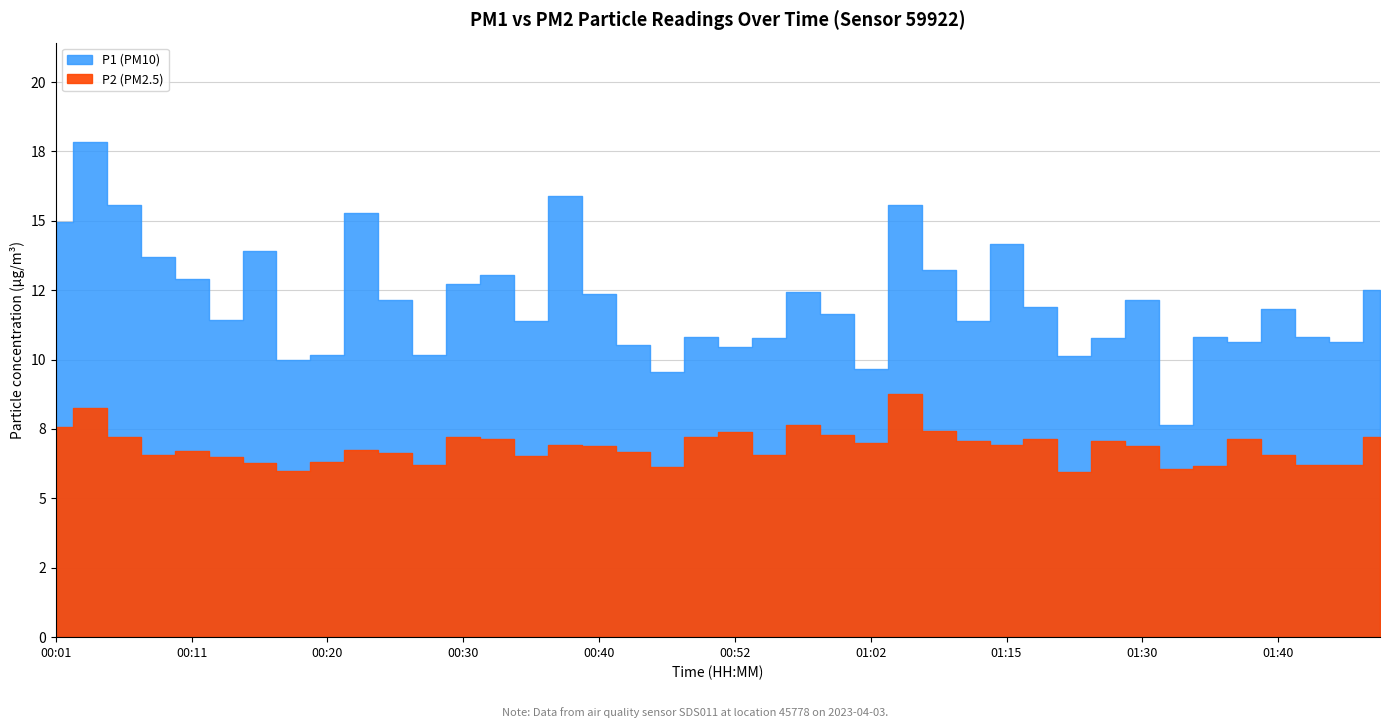

True or false: P2 and P1 intersect in this chart.

False